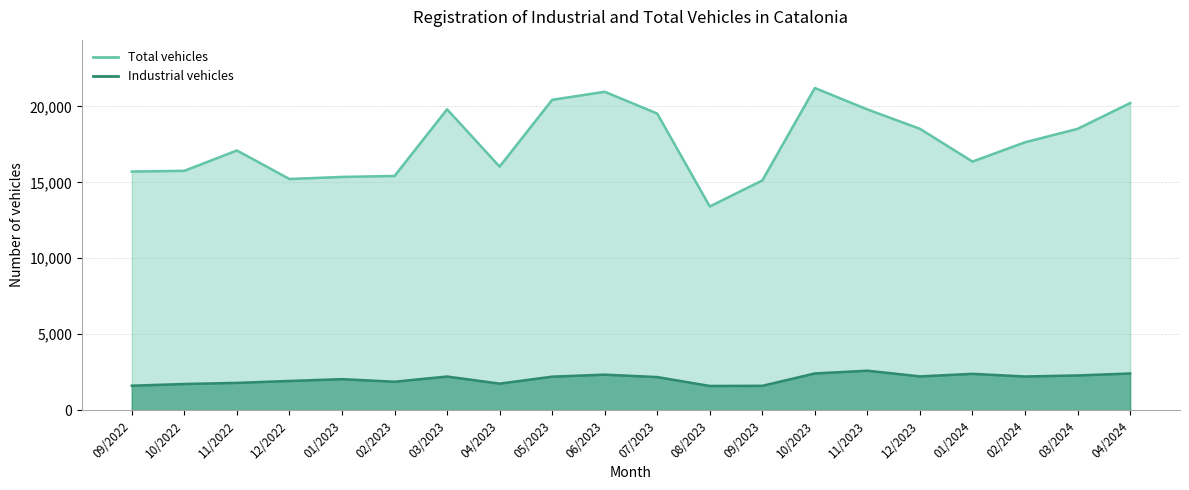

What is the label of the 16th point from the left?

12/2023